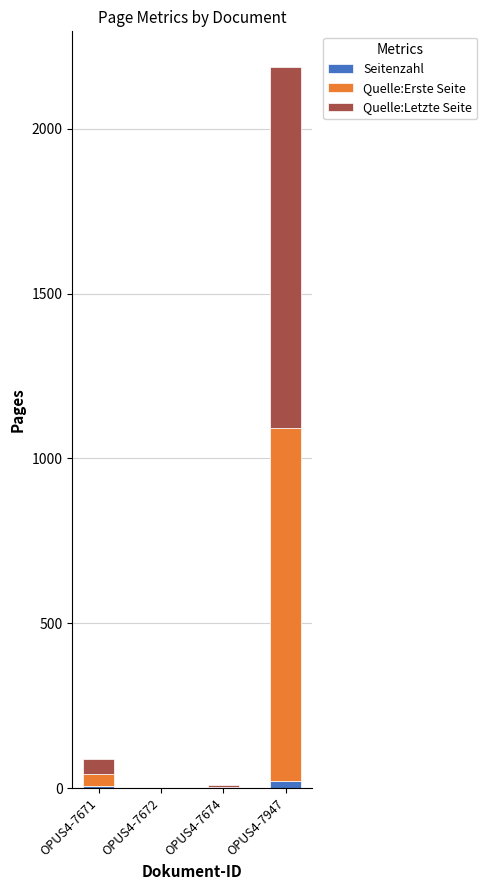

At which category is the sum across all series the highest?

OPUS4-7947